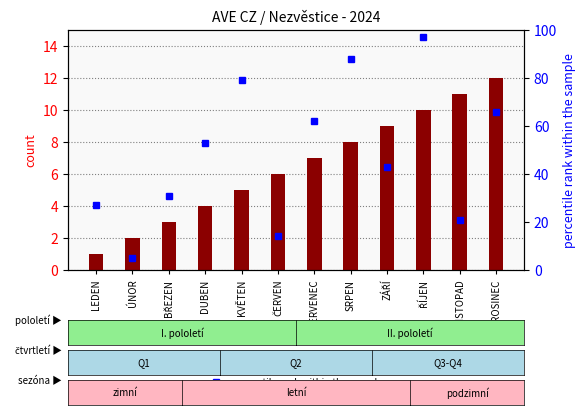

The percentile rank within the sample series shows 39 at LEDEN. True or false?

False